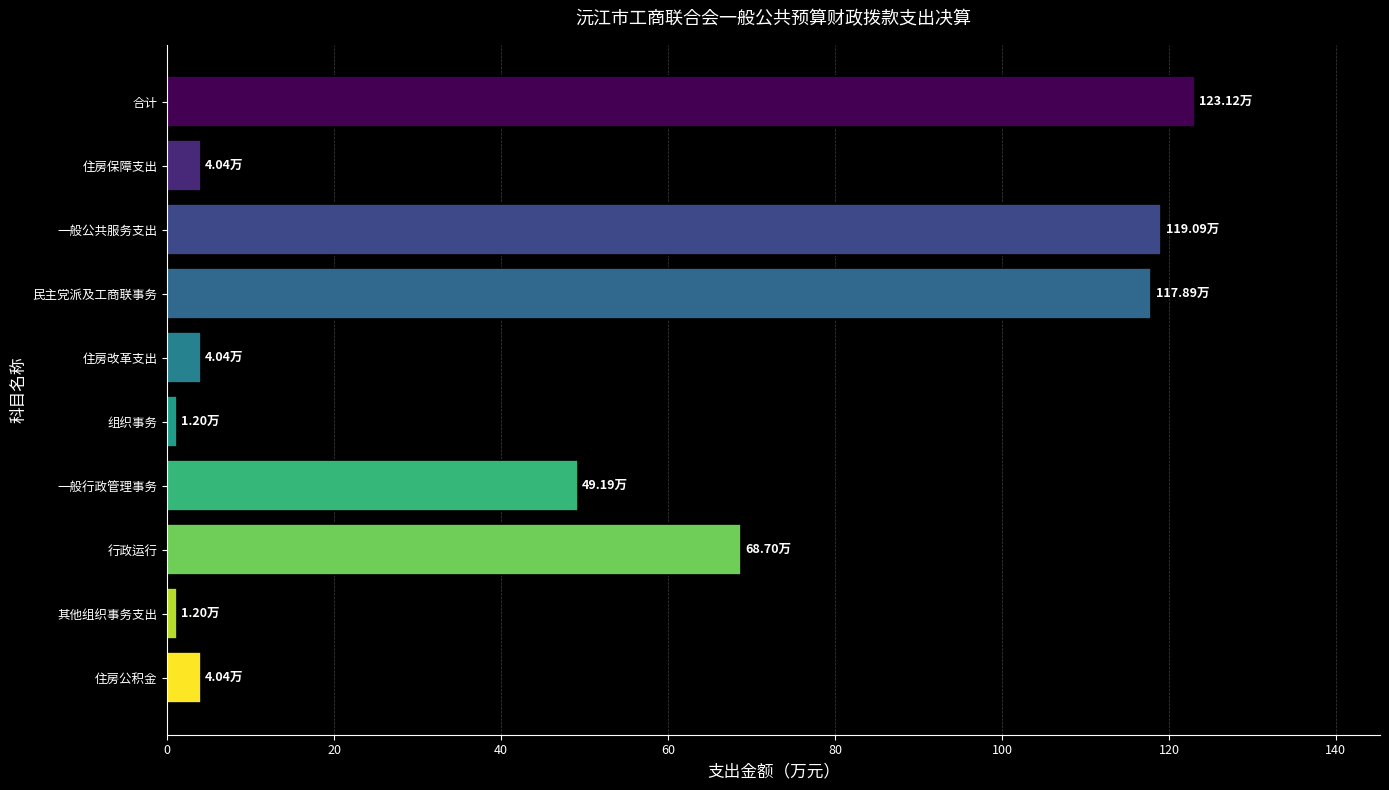

At which label is the value closest to 62?

行政运行